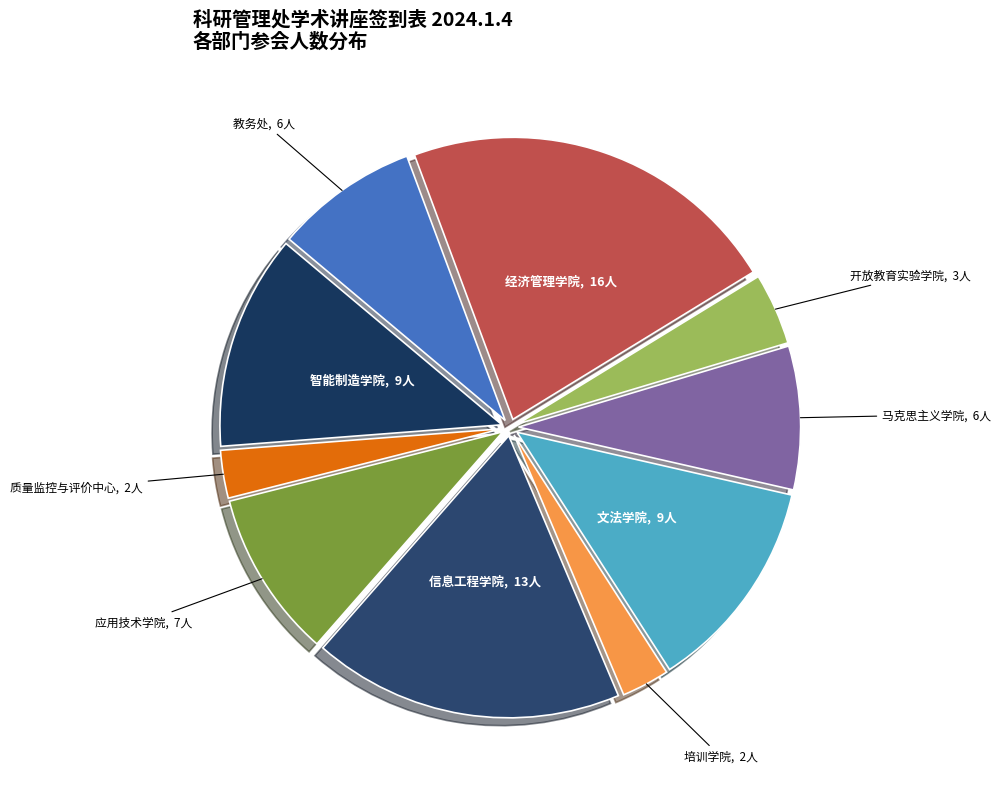

Which category has the biggest portion of the pie?

经济管理学院